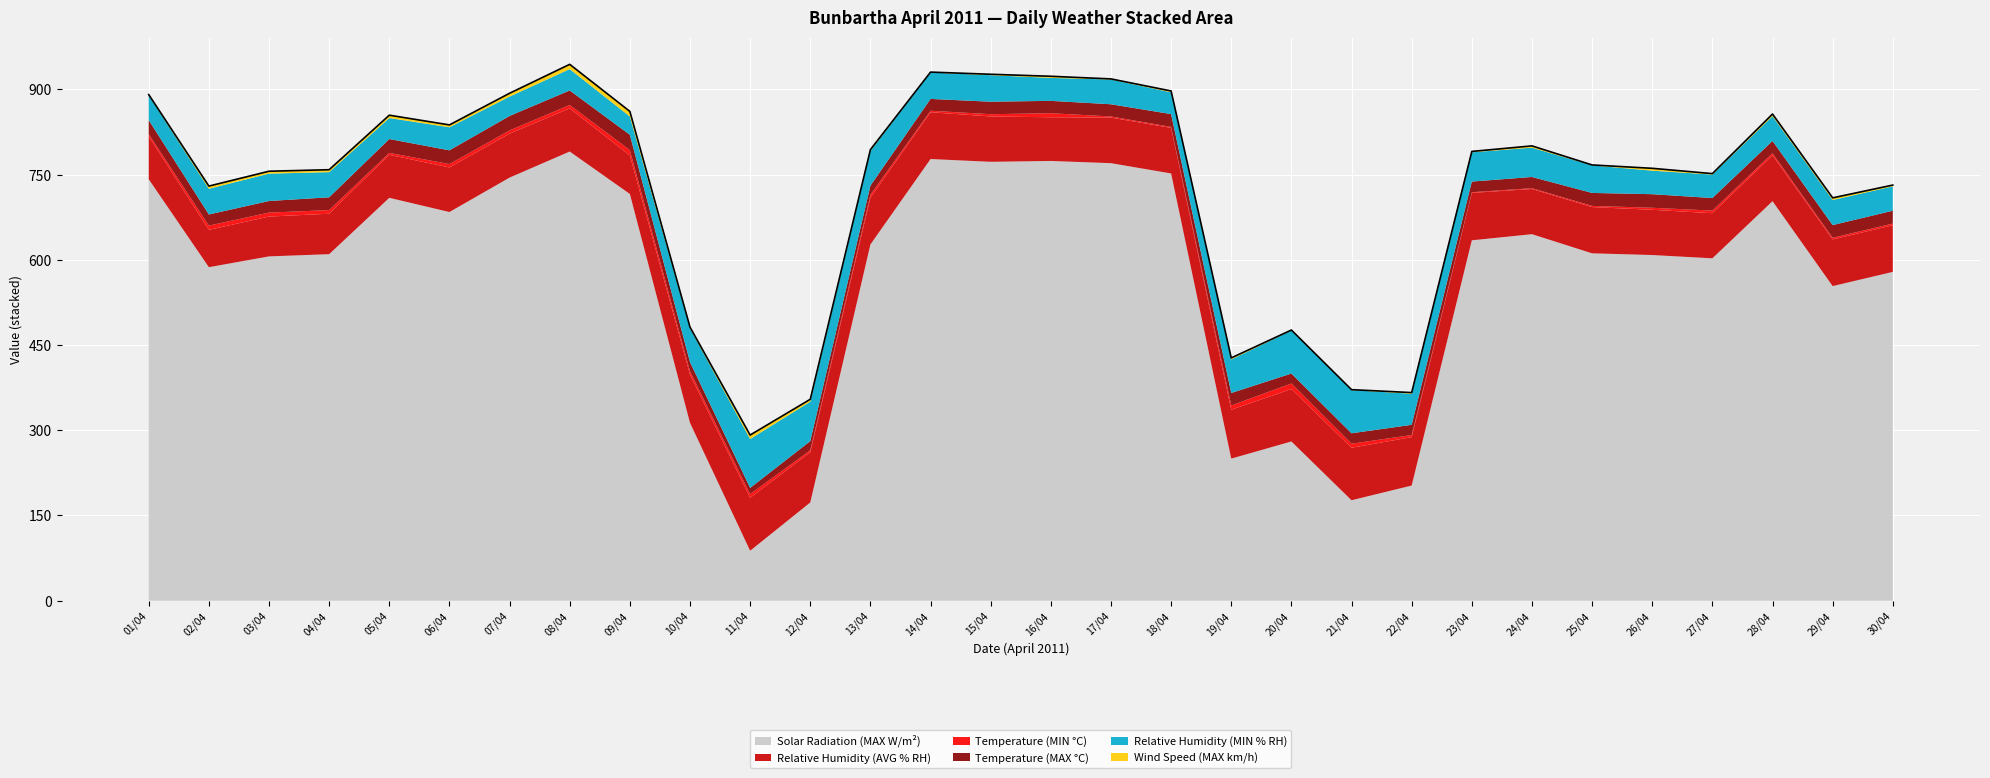

What are all the series names shown in the legend?

Solar Radiation (MAX W/m²), Relative Humidity (AVG % RH), Temperature (MIN °C), Temperature (MAX °C), Relative Humidity (MIN % RH), Wind Speed (MAX km/h)